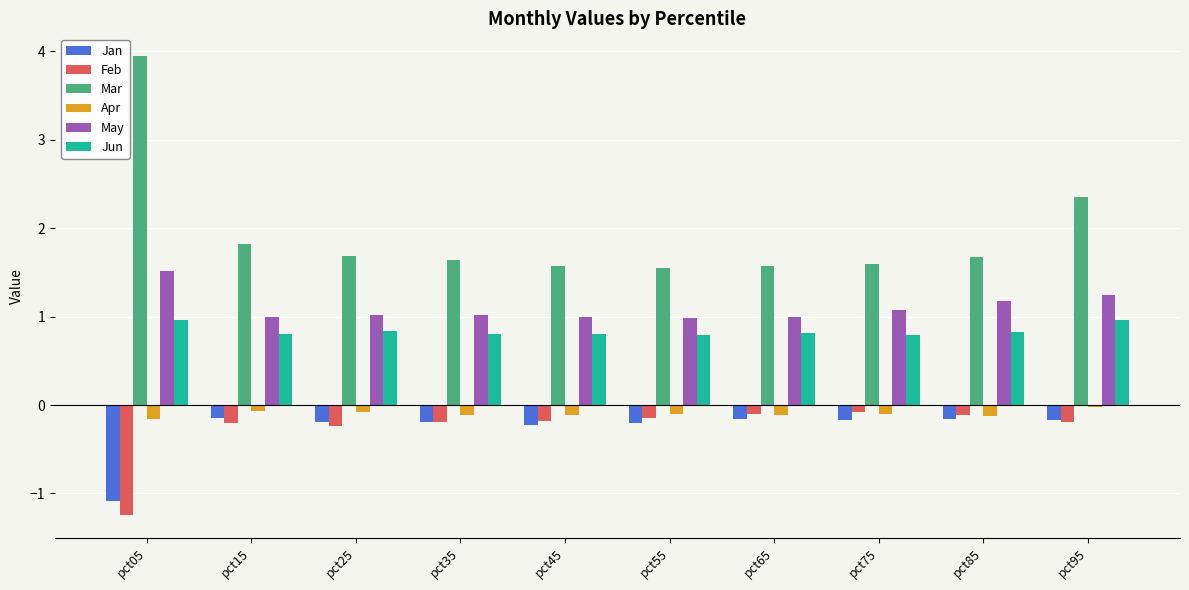

True or false: Jun has a value of 0.8 at pct55.

True